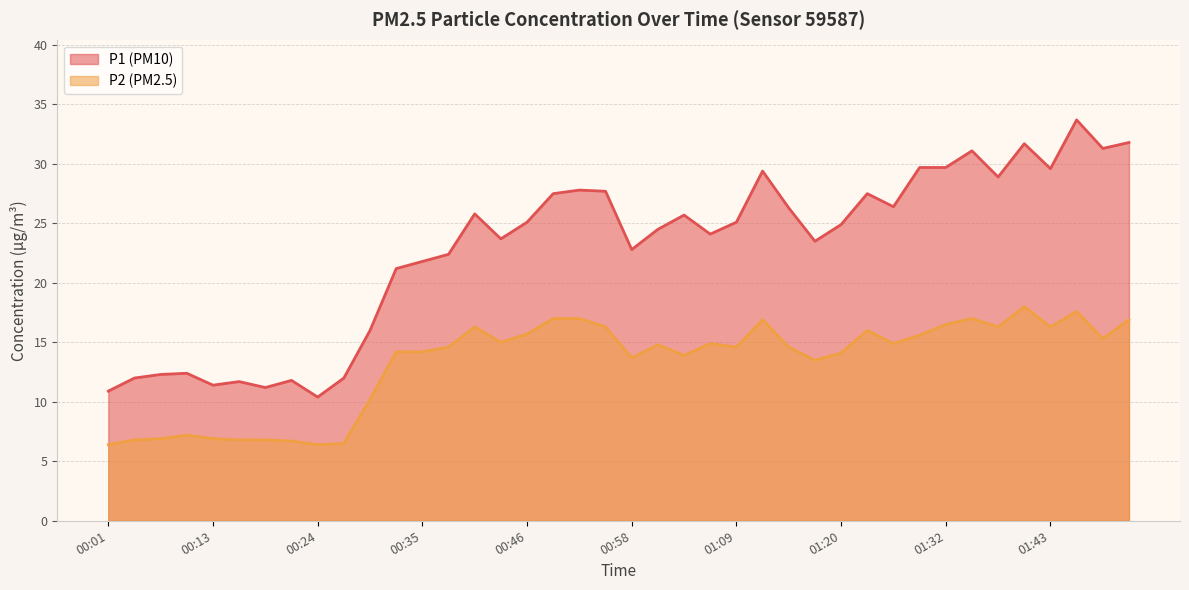

Between 00:01 and 00:21, which series saw the biggest shift?

P1